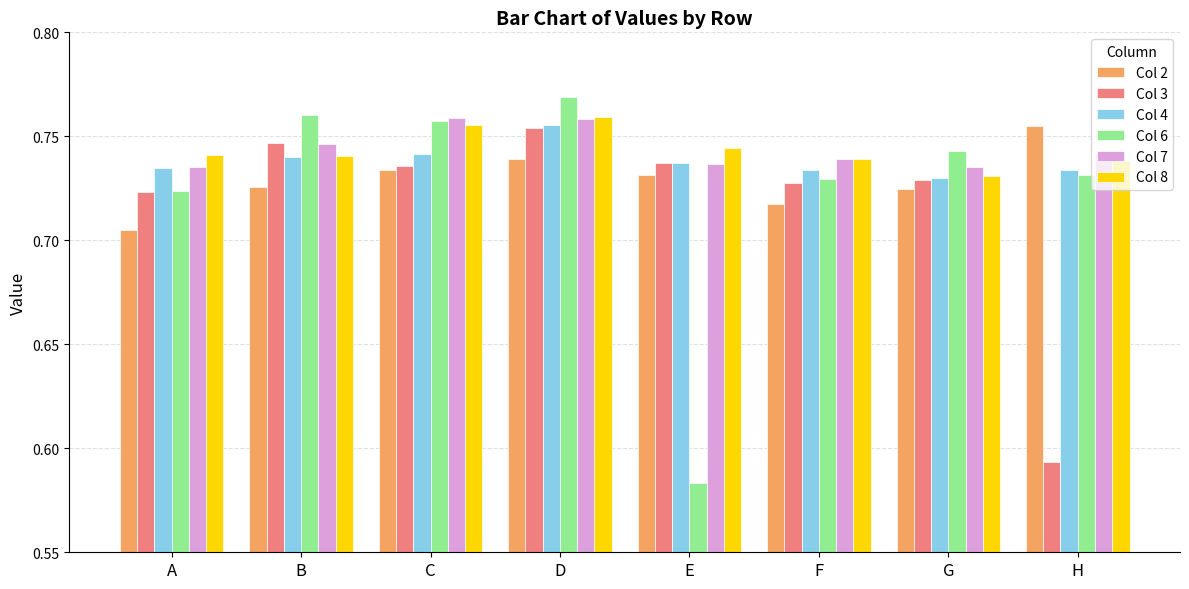

Which category has the highest value across all series?

D